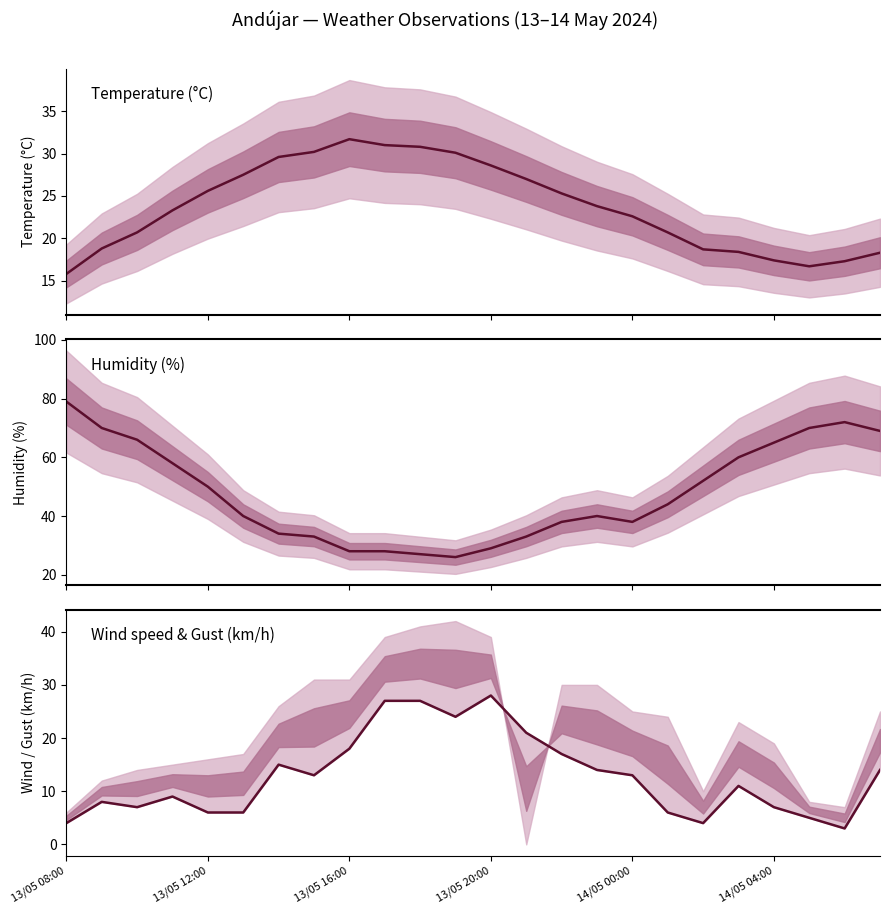

What are all the series names shown in the legend?

Temperature (°C), Humidity (%), Wind speed (km/h)